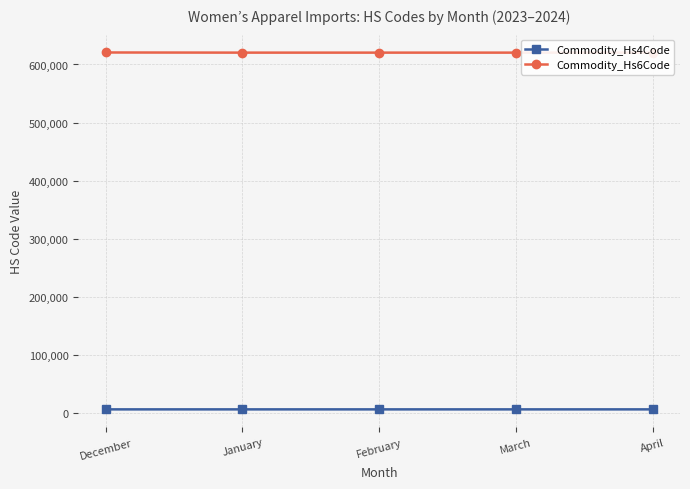

True or false: Commodity_Hs4Code and Commodity_Hs6Code intersect in this chart.

False